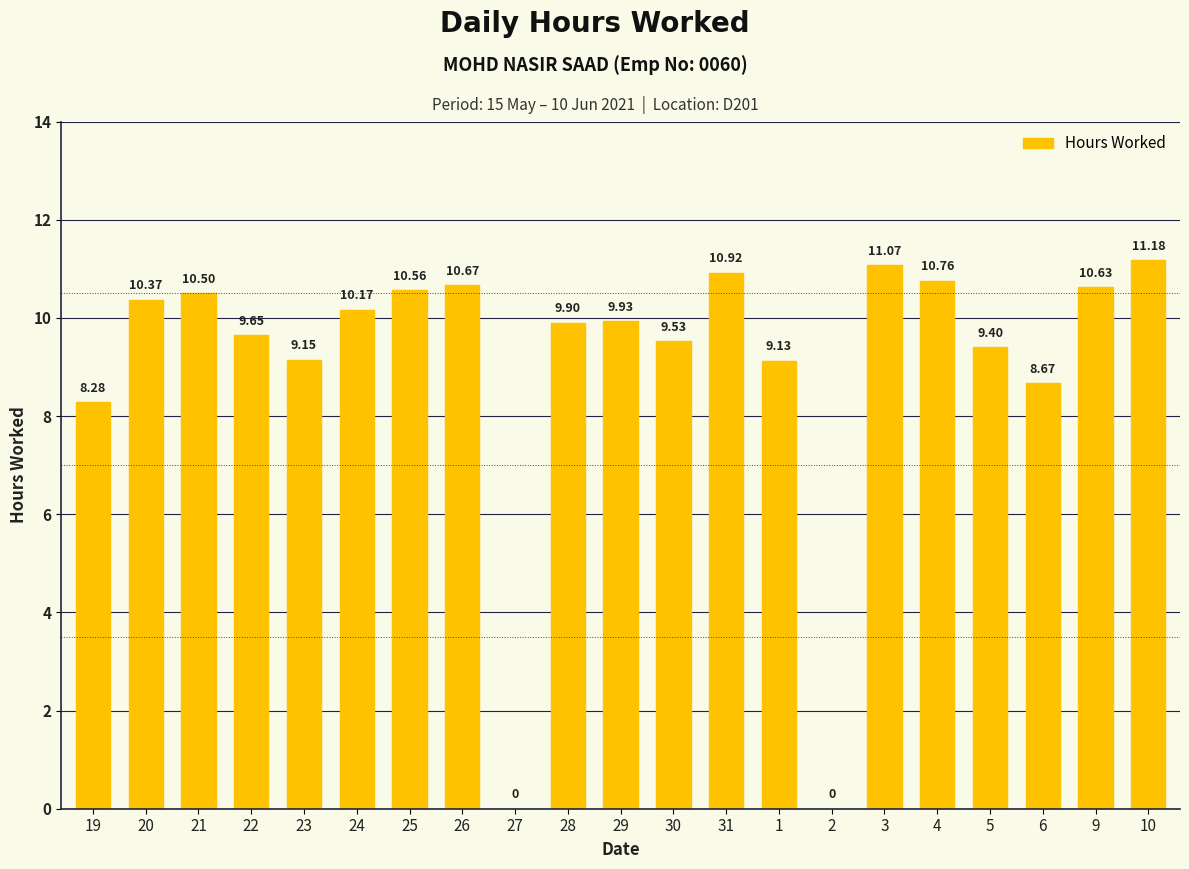

What is the sum of all values?

190.5